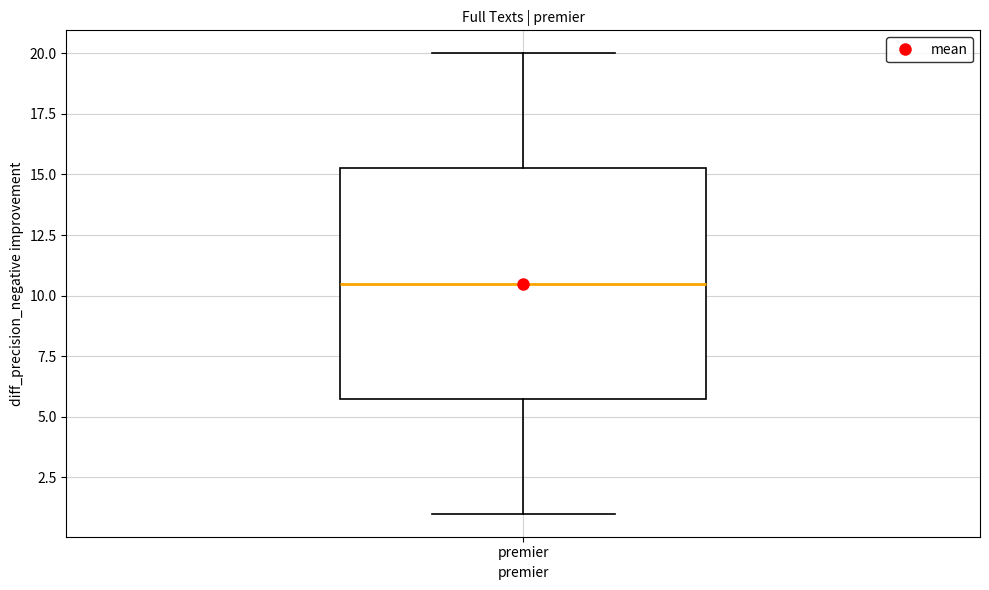

Where does the median line of the box for premier sit on the y-axis? The values are not printed on the chart, so give them approximately, as read against the axis.

10.5